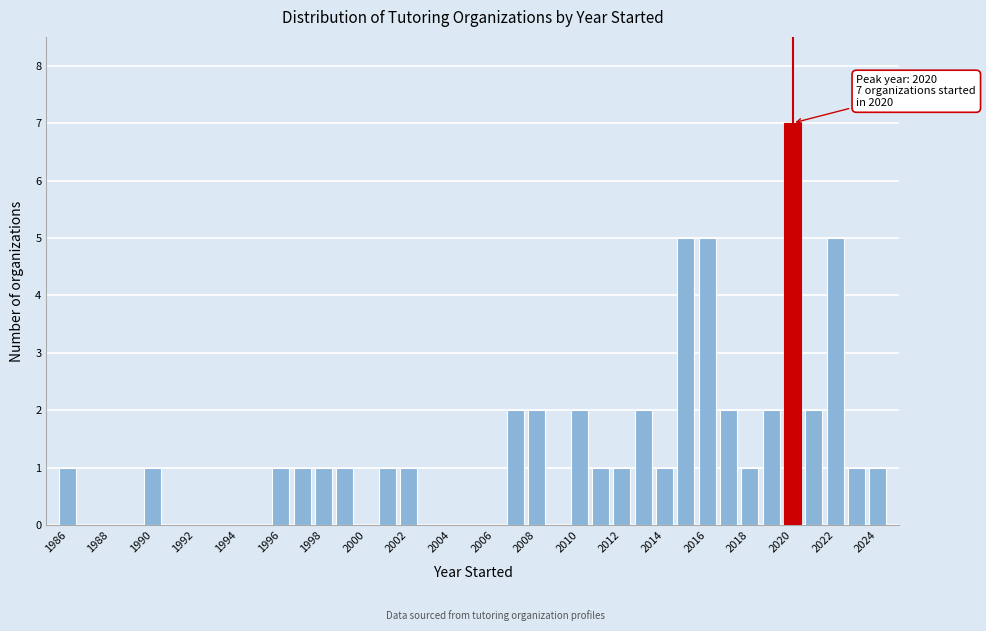

Which range on the x-axis has the tallest bar?

2019.5 to 2020.5